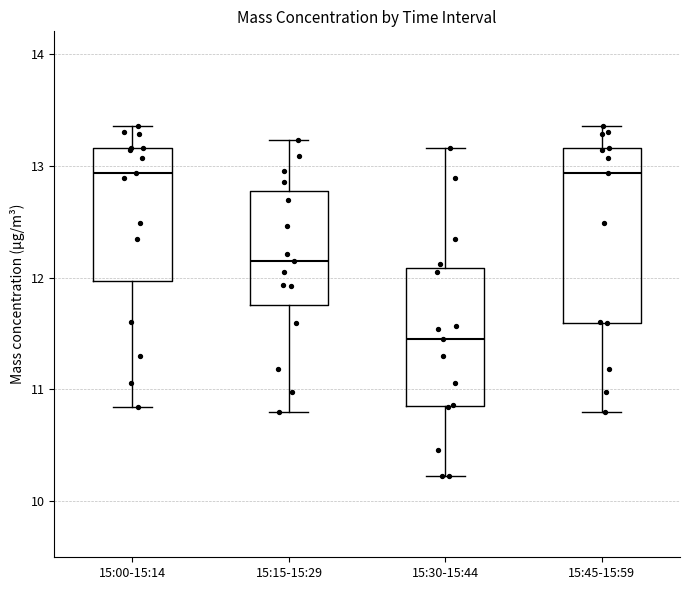

Reading left to right, read every box against the y-axis: the position of its median line, the range the box covers, and the ends of its whiskers. The values are not printed on the chart, so give them approximately, as read against the axis.

15:00-15:14: median 12.9, box 12.0 to 13.2, whiskers 10.8 to 13.4
15:15-15:29: median 12.2, box 11.8 to 12.8, whiskers 10.8 to 13.2
15:30-15:44: median 11.5, box 10.9 to 12.1, whiskers 10.2 to 13.2
15:45-15:59: median 12.9, box 11.6 to 13.2, whiskers 10.8 to 13.4